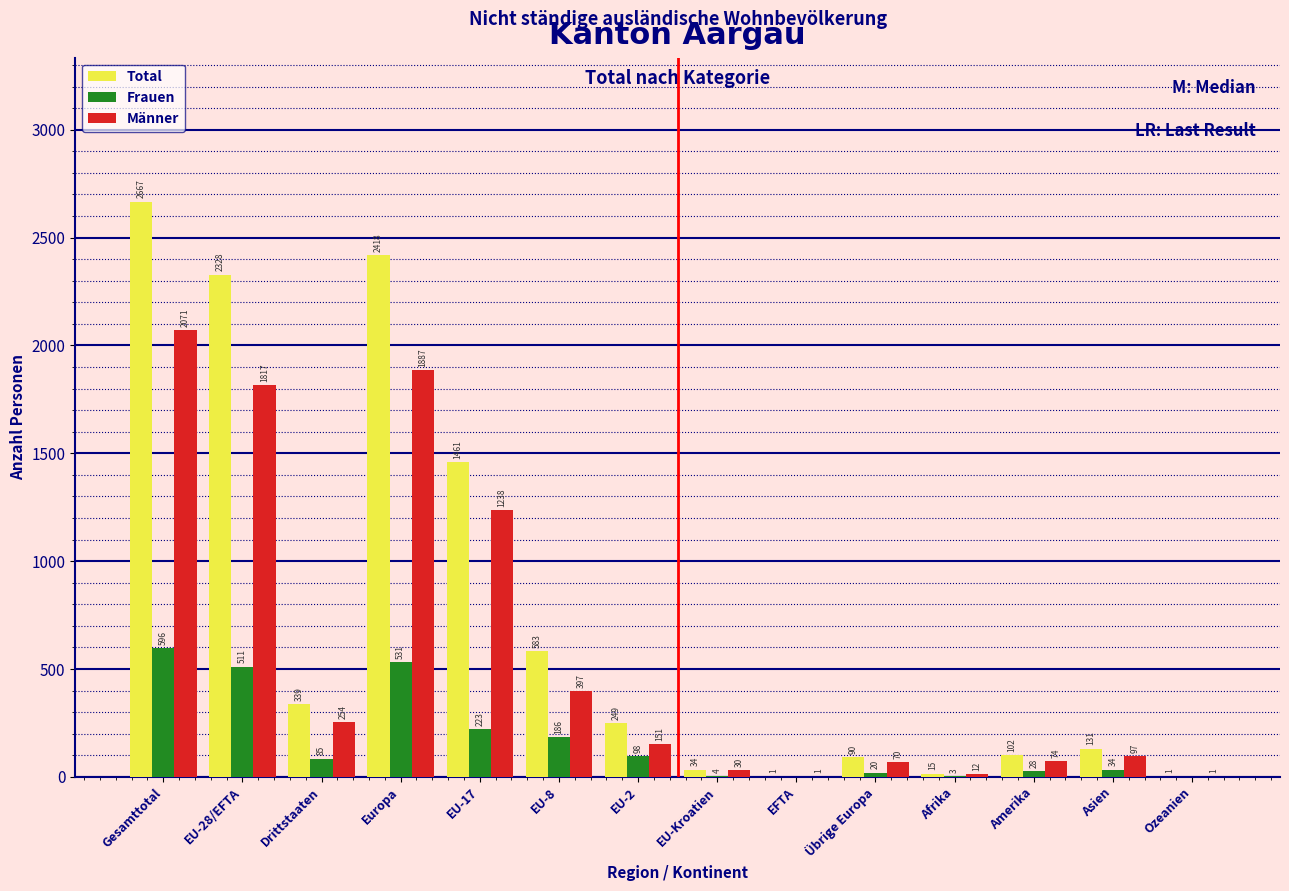

Reading left to right, what are all the values shown in this chart?

Total: Gesamttotal=2667	EU-28/EFTA=2328	Drittstaaten=339	Europa=2418	EU-17=1461	EU-8=583	EU-2=249	EU-Kroatien=34	EFTA=1	Übrige Europa=90	Afrika=15	Amerika=102	Asien=131	Ozeanien=1
Frauen: Gesamttotal=596	EU-28/EFTA=511	Drittstaaten=85	Europa=531	EU-17=223	EU-8=186	EU-2=98	EU-Kroatien=4	EFTA=0	Übrige Europa=20	Afrika=3	Amerika=28	Asien=34	Ozeanien=0
Männer: Gesamttotal=2071	EU-28/EFTA=1817	Drittstaaten=254	Europa=1887	EU-17=1238	EU-8=397	EU-2=151	EU-Kroatien=30	EFTA=1	Übrige Europa=70	Afrika=12	Amerika=74	Asien=97	Ozeanien=1